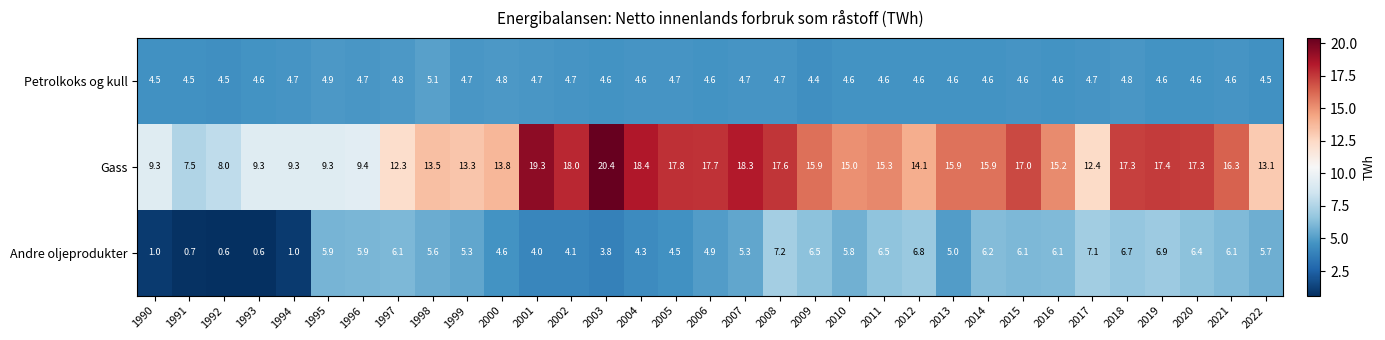

What is the difference between the Gass values at 2003 and 2020?

3.1